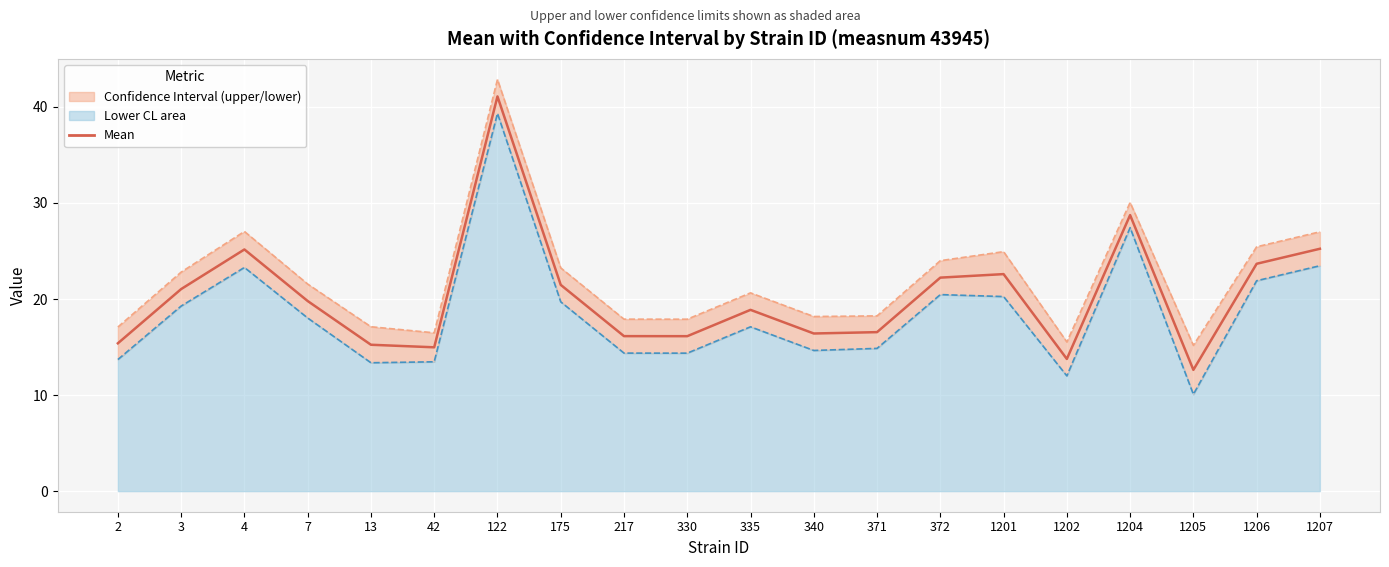

The value of Mean at 330 is 16.1. True or false?

True